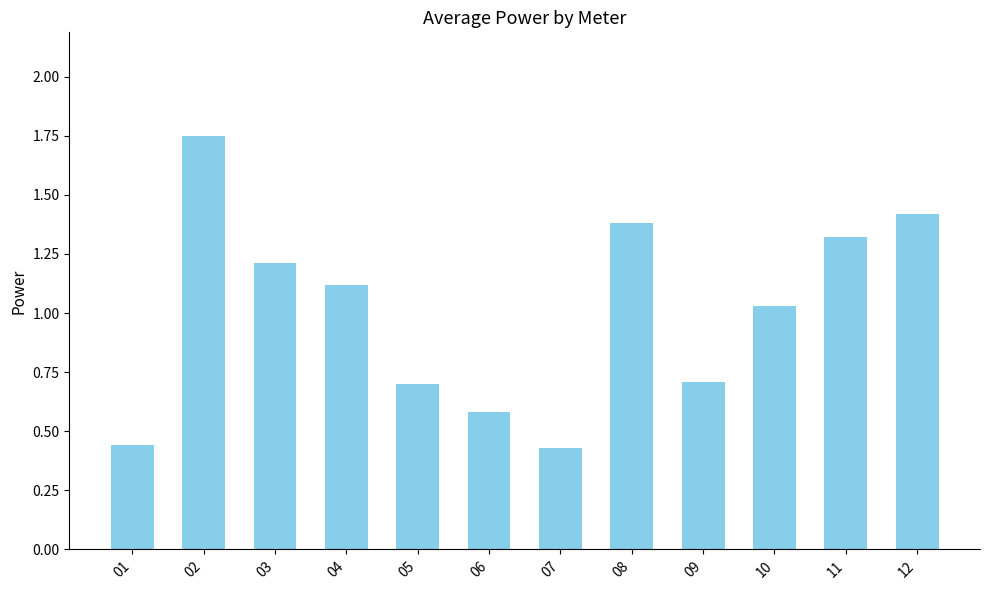

What is the sum of all values?

12.1